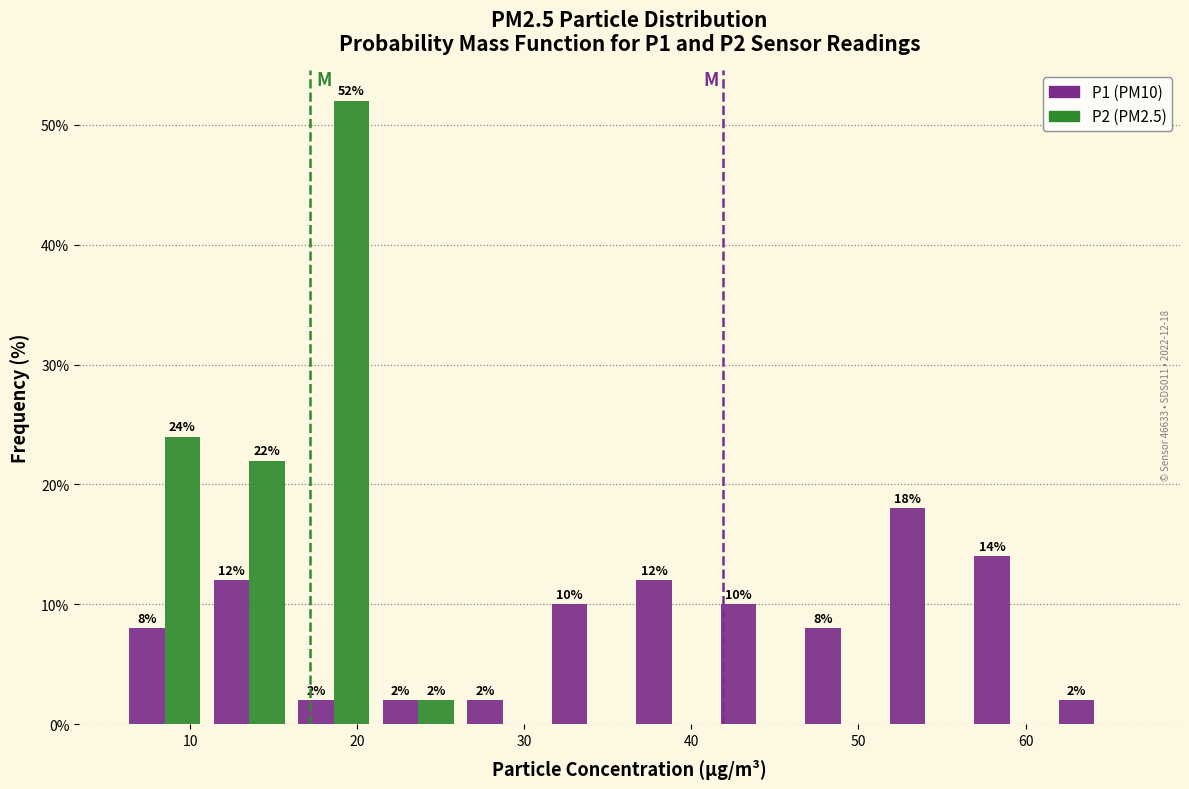

In the P1 (PM10) series, which range on the x-axis has the tallest bar?

51 to 57